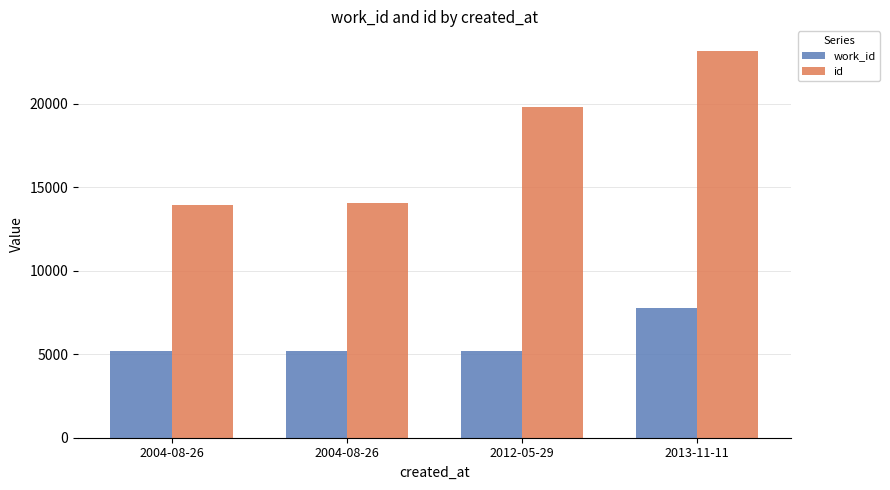

The value of work_id at 2004-08-26 is 7422. True or false?

False